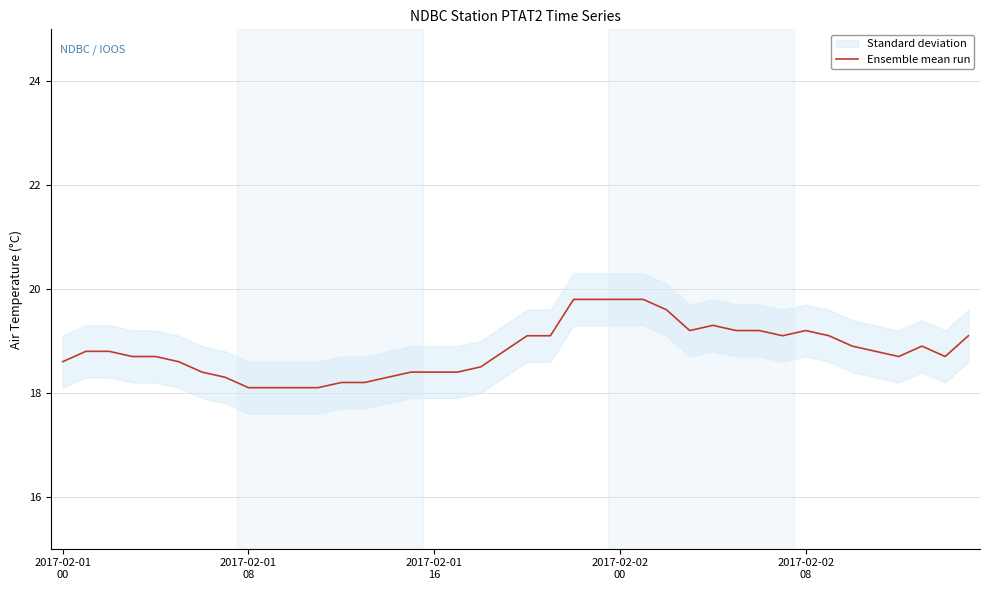

Where is the first local minimum?

27